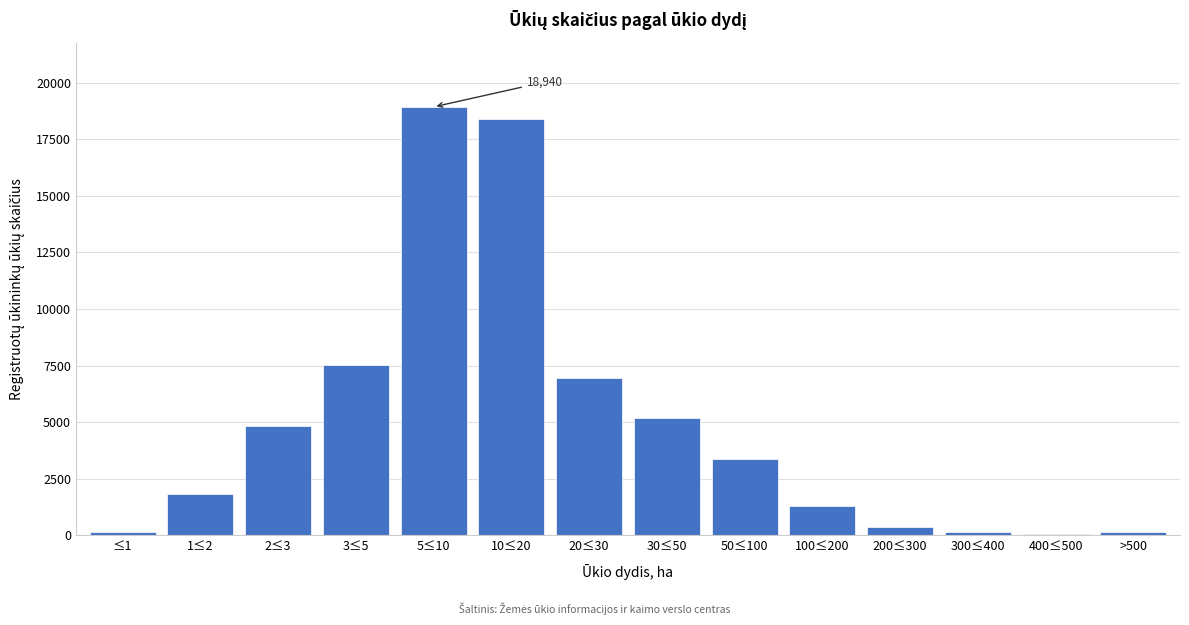

The value at 3≤5 is 2925. True or false?

False